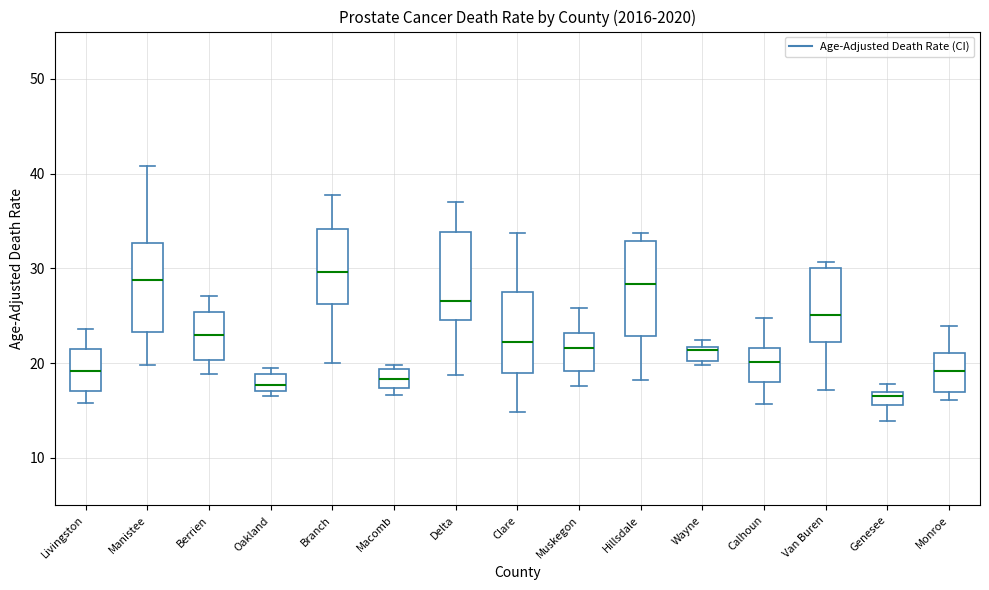

Which box has the lowest median line?

Genesee